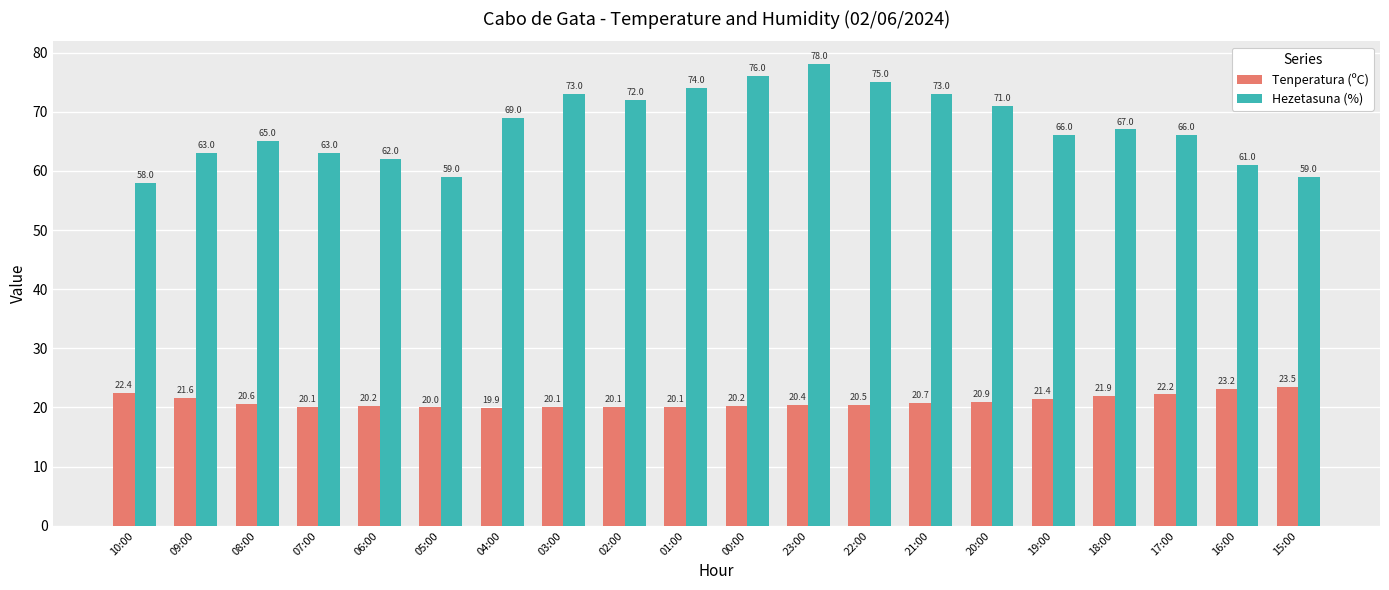

What is the smallest value displayed?

19.9